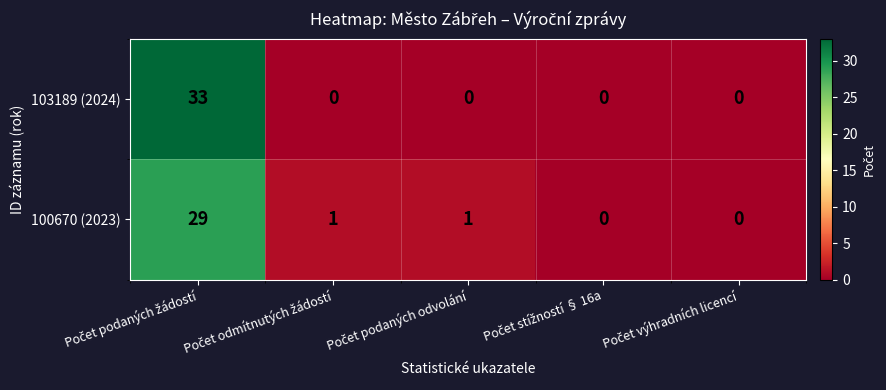

Which series has the largest range (max minus min)?

103189 (2024)